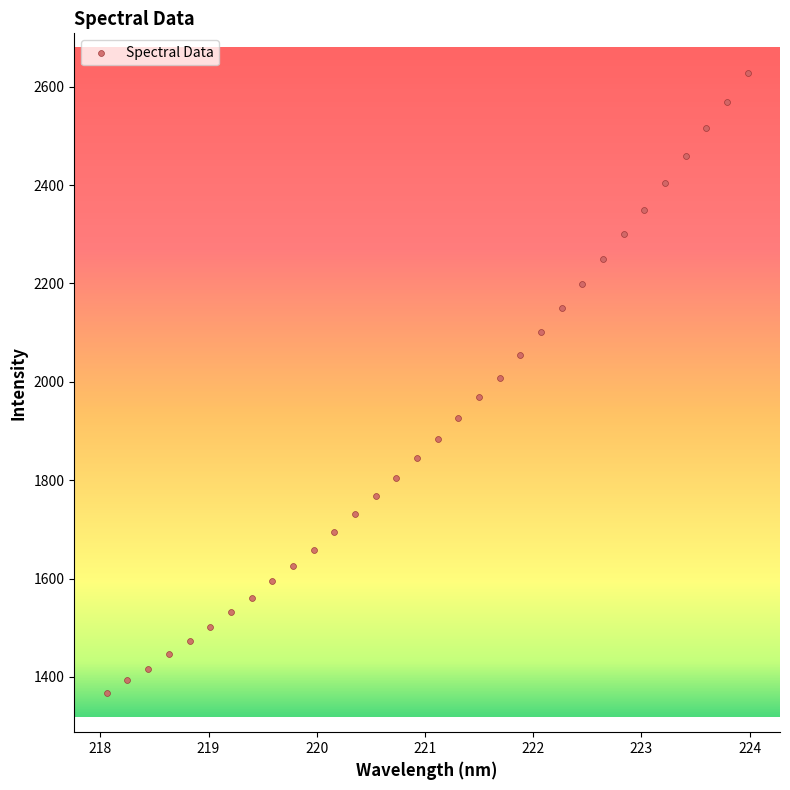

What is the range of X values (max minus min)?

5.9